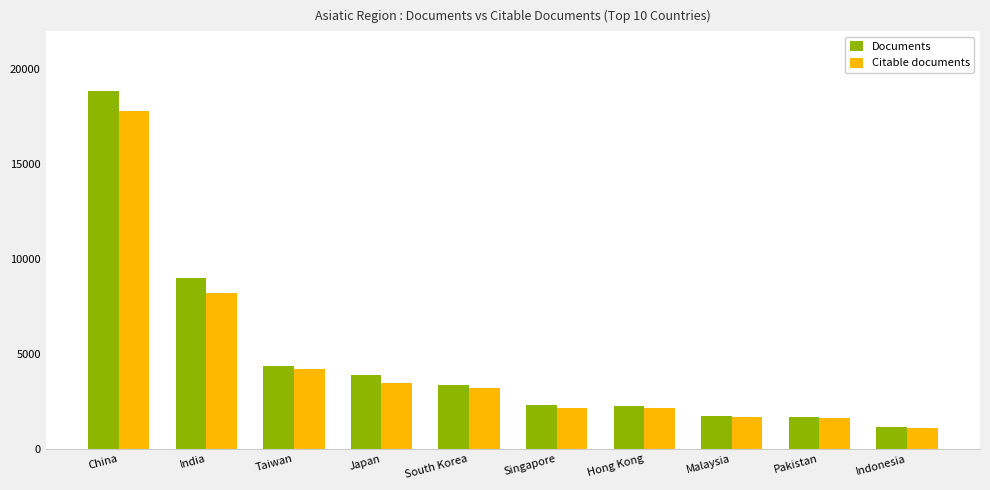

Rank the series at Japan from lowest to highest value.

Citable documents, Documents